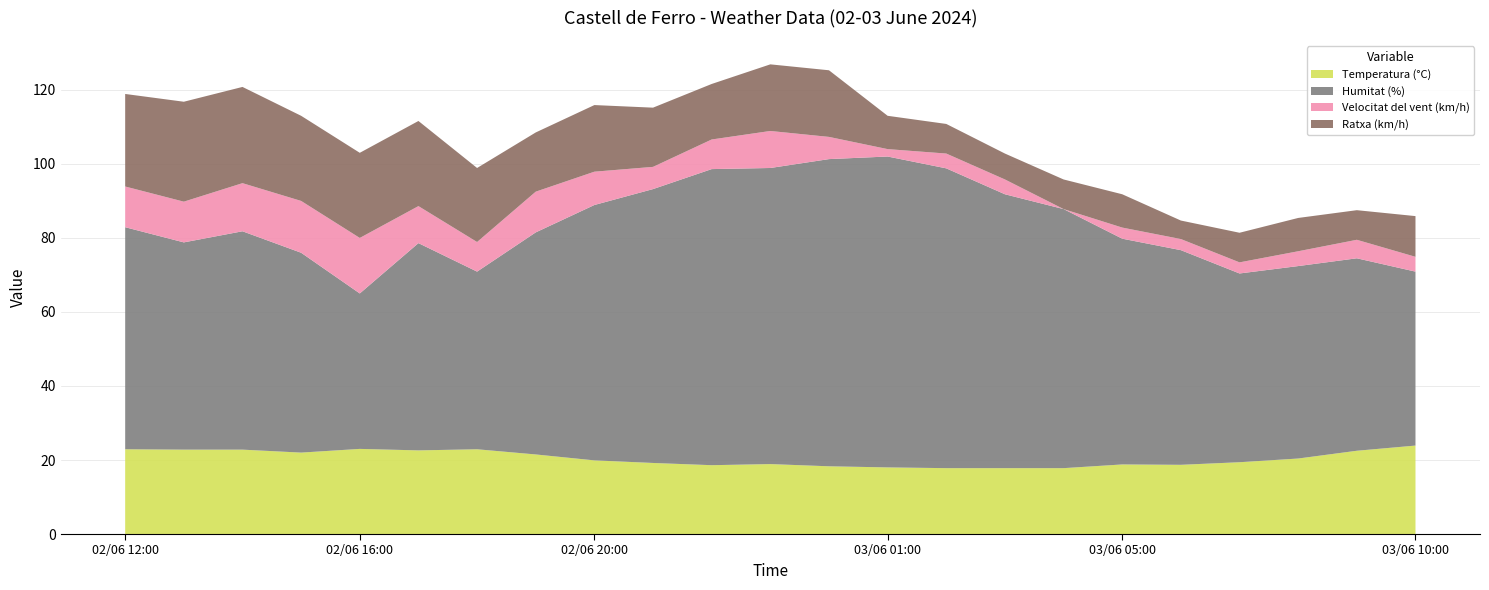

Reading left to right, what are all the values shown in this chart?

Temperatura (°C): 22.9	22.8	22.8	22.0	23.0	22.6	22.9	21.5	19.9	19.2	18.6	18.9	18.3	18.0	17.8	17.8	17.8	18.8	18.7	19.4	20.4	22.5	23.9
Humitat (%): 60.0	56.0	59.0	54.0	42.0	56.0	48.0	60.0	69.0	74.0	80.0	80.0	83.0	84.0	81.0	74.0	70.0	61.0	58.0	51.0	52.0	52.0	47.0
Velocitat del vent (km/h): 11.0	11.0	13.0	14.0	15.0	10.0	8.0	11.0	9.0	6.0	8.0	10.0	6.0	2.0	4.0	4.0	0.0	3.0	3.0	3.0	4.0	5.0	4.0
Ratxa (km/h): 25.0	27.0	26.0	23.0	23.0	23.0	20.0	16.0	18.0	16.0	15.0	18.0	18.0	9.0	8.0	7.0	8.0	9.0	5.0	8.0	9.0	8.0	11.0